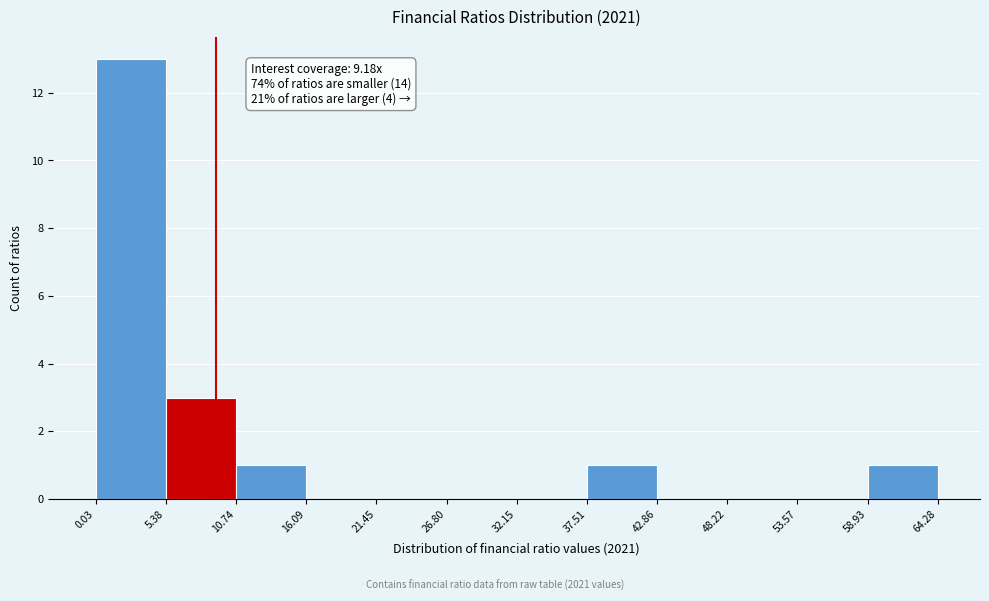

Over which range of the x-axis is the bar tallest?

0.03 to 5.38